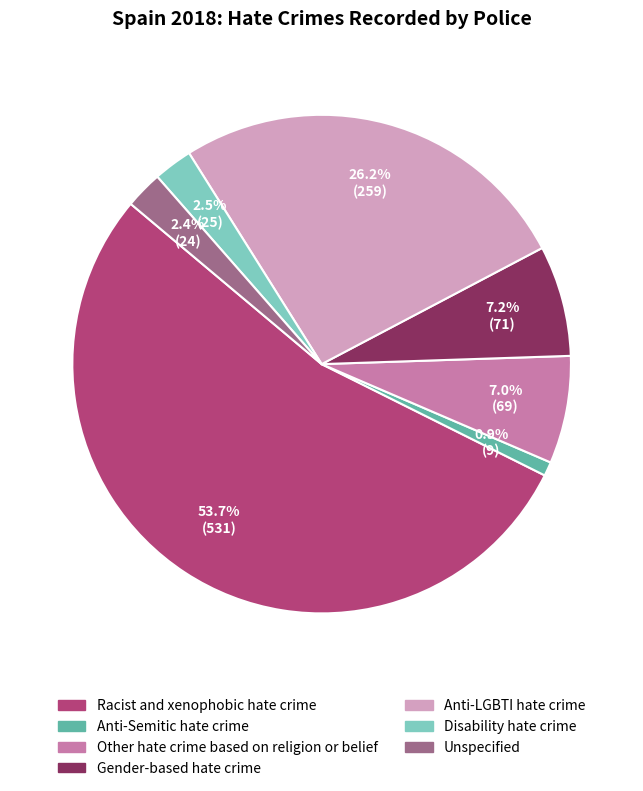

Is the sum of Anti-Semitic hate crime and Anti-LGBTI hate crime greater than half?

No